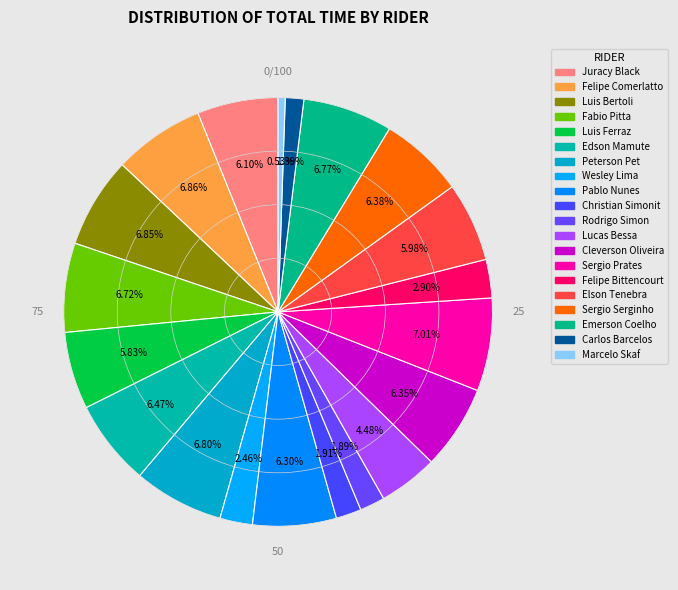

Count the number of slices in the pie.

20